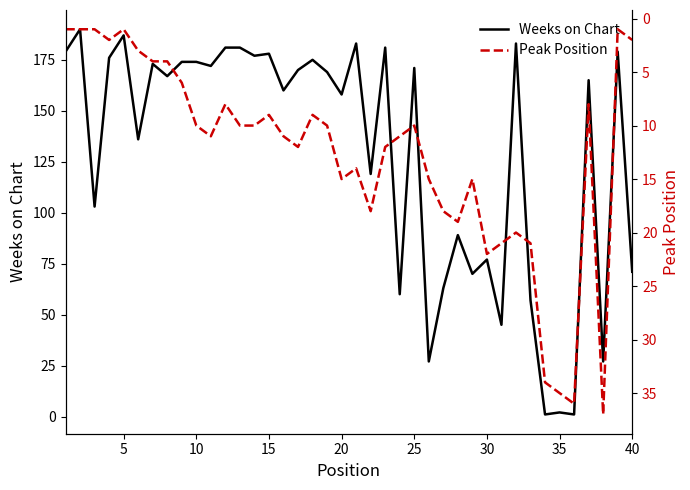

What is the average value of the Weeks on Chart series?

129